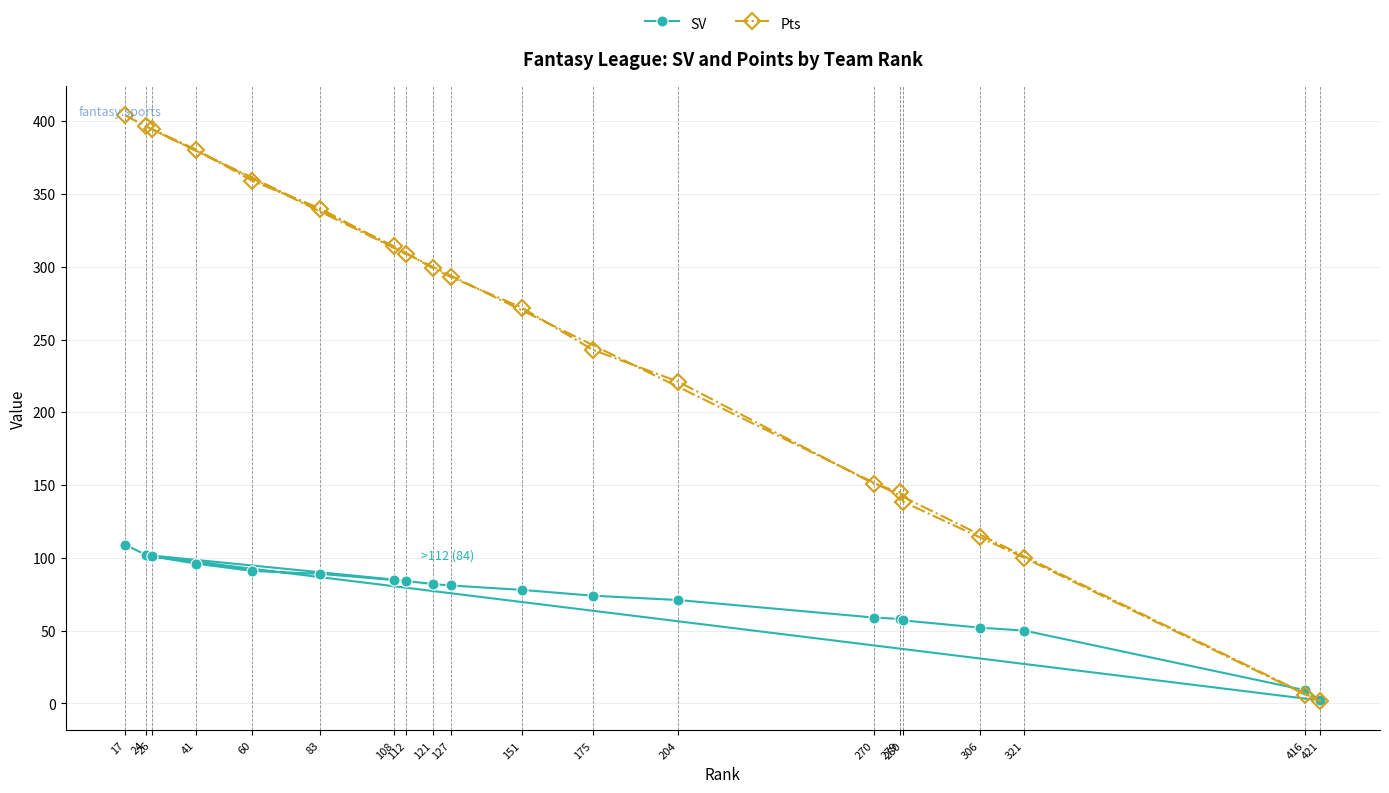

Between which two adjacent categories do Pts and SV first intersect?

321 and 416